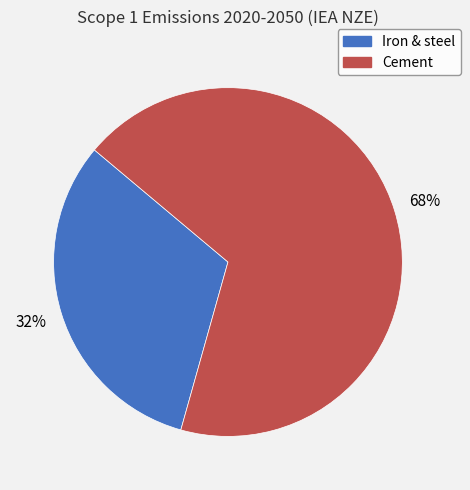

Count the number of slices in the pie.

2